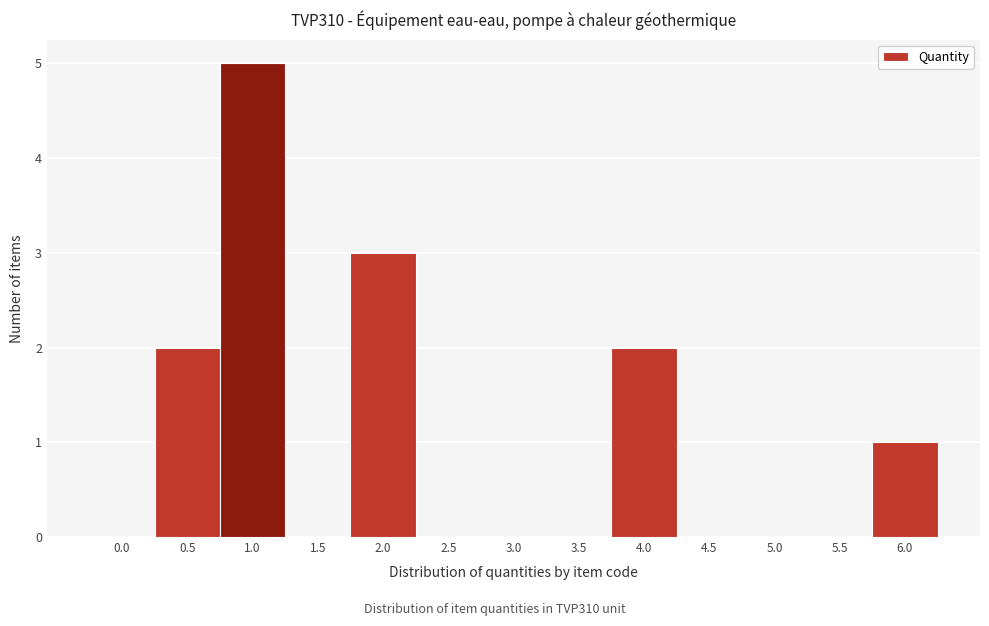

Reading left to right, extract all data points from this chart.

0.0=0	0.5=2	1.0=5	1.5=0	2.0=3	2.5=0	3.0=0	3.5=0	4.0=2	4.5=0	5.0=0	5.5=0	6.0=1